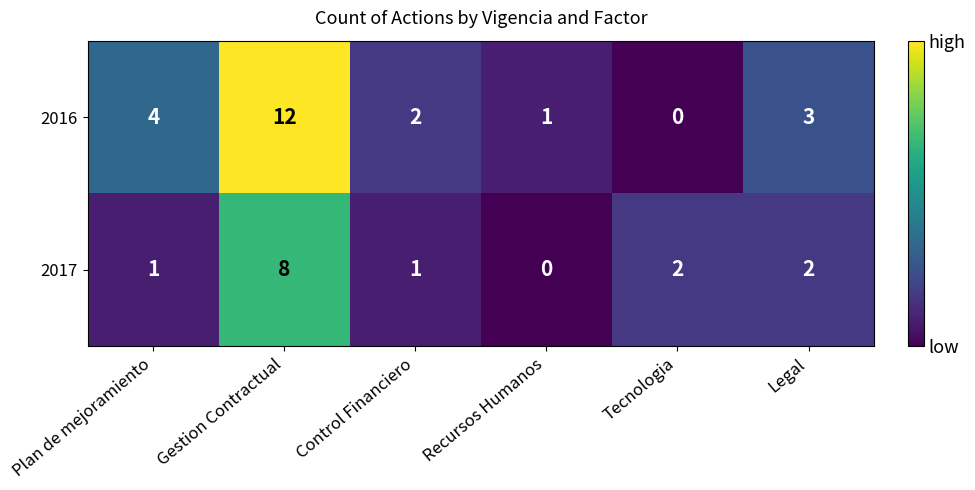

At which category is the sum across all series the highest?

Gestion Contractual